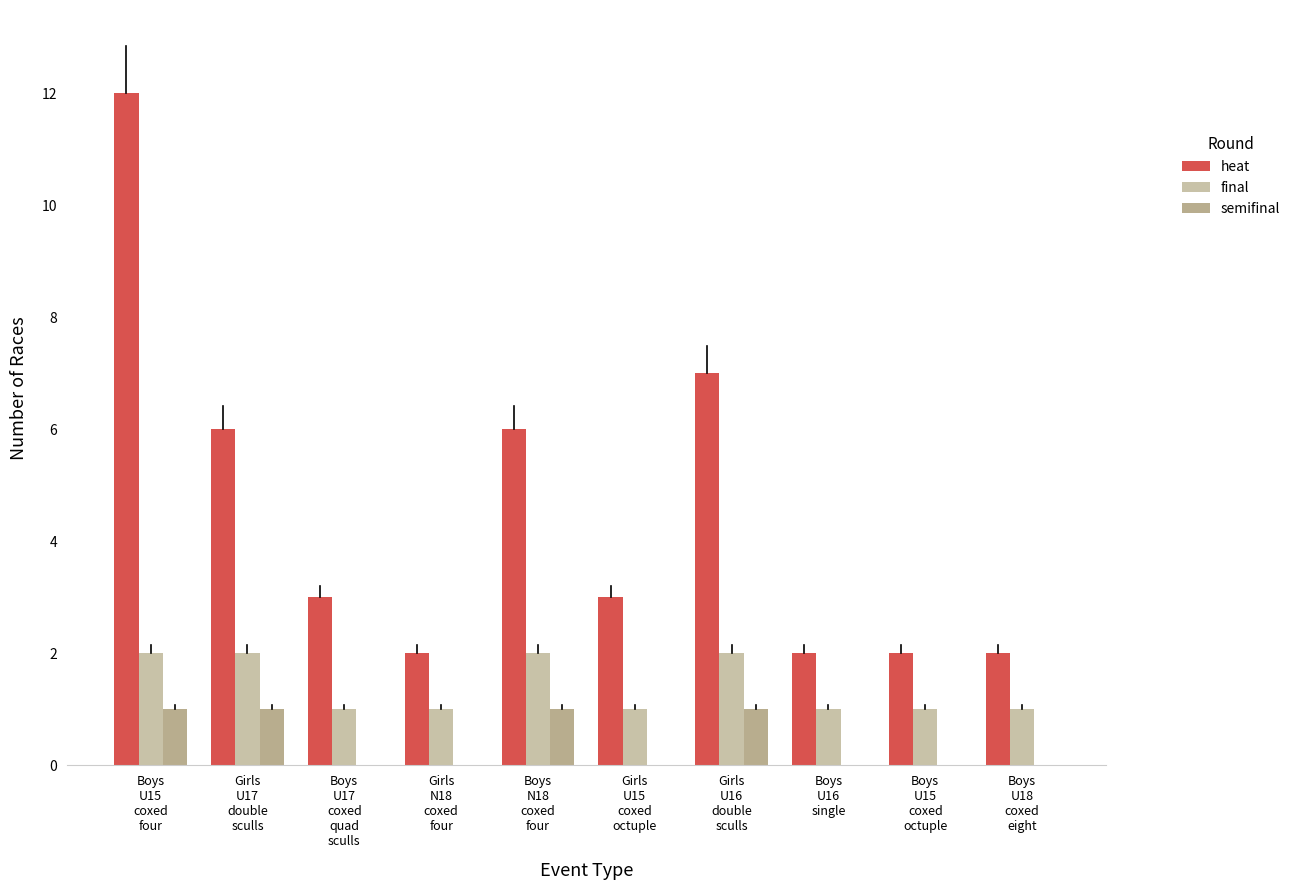

Reading left to right, what are all the values shown in this chart?

heat: 12	6	3	2	6	3	7	2	2	2
final: 2	2	1	1	2	1	2	1	1	1
semifinal: 1	1	0	0	1	0	1	0	0	0